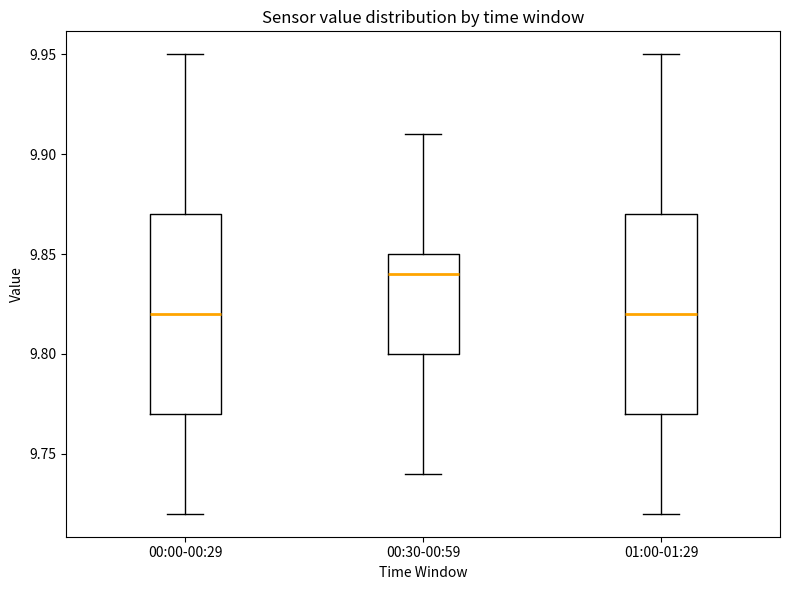

Which box has the highest median line?

00:30-00:59